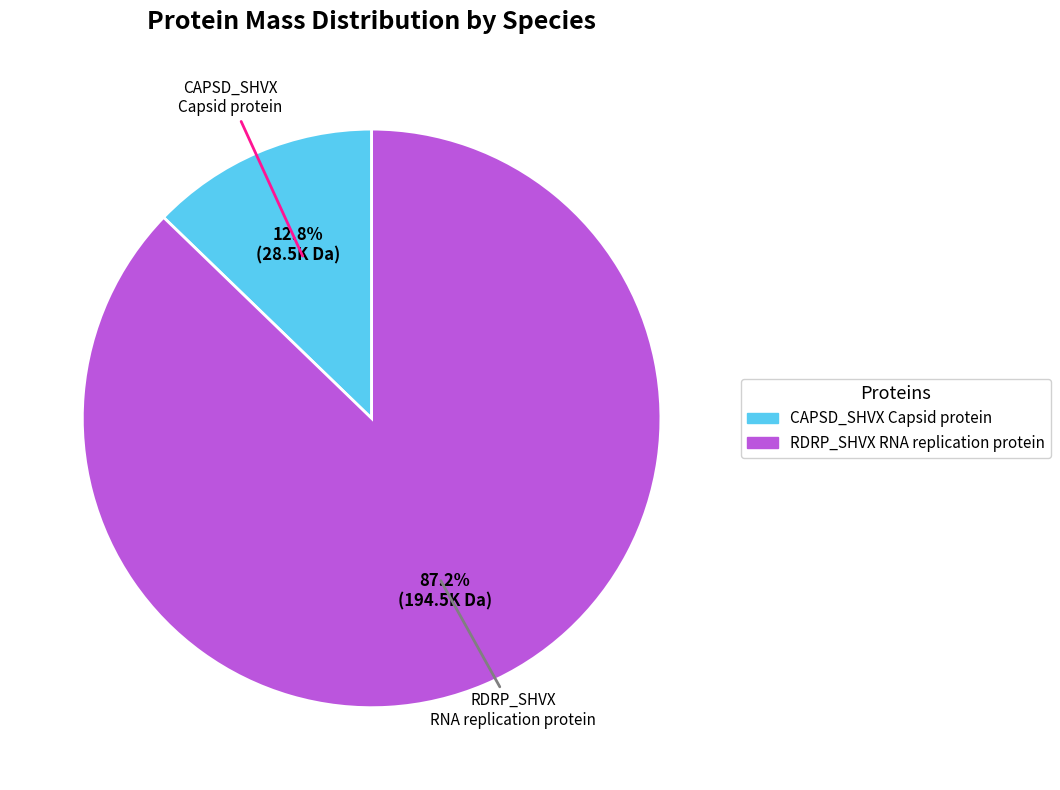

How much of the chart is everything except CAPSD_SHVX Capsid protein?

87.2%